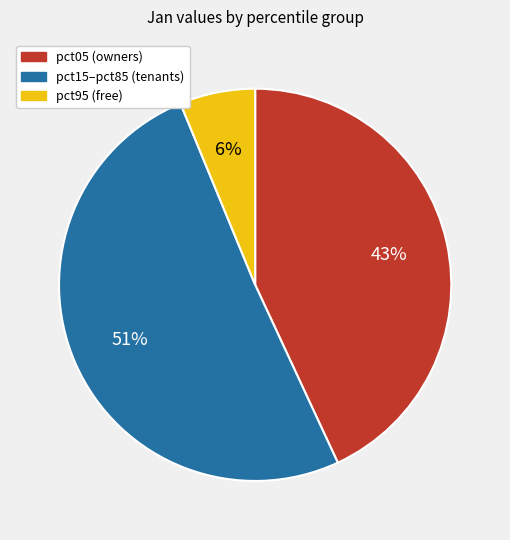

To the nearest percent, what is the combined percentage of pct15–pct85 (tenants) and pct95 (free)?

57%